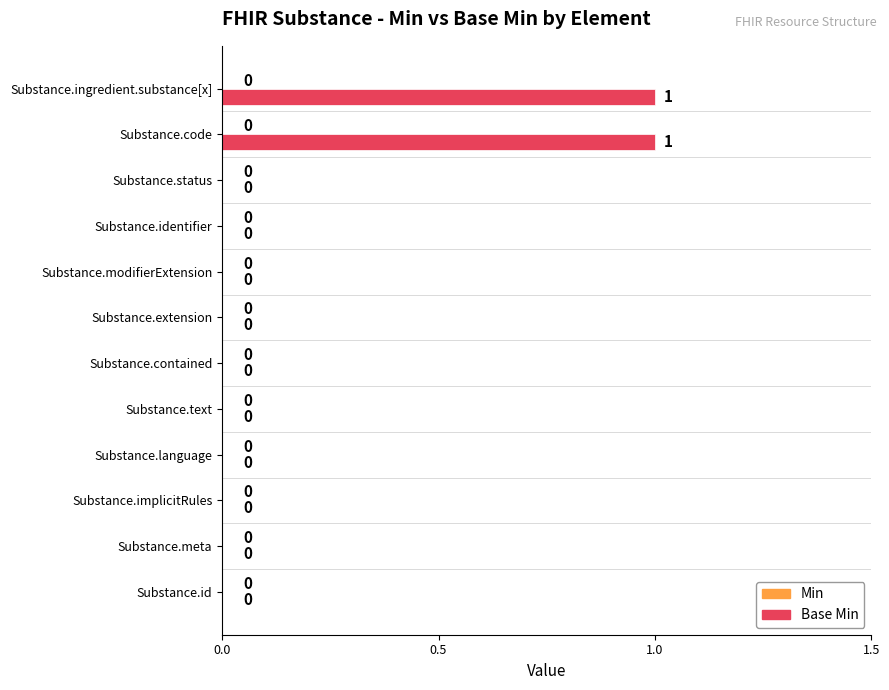

True or false: the data shows 0 at Substance.implicitRules.

True